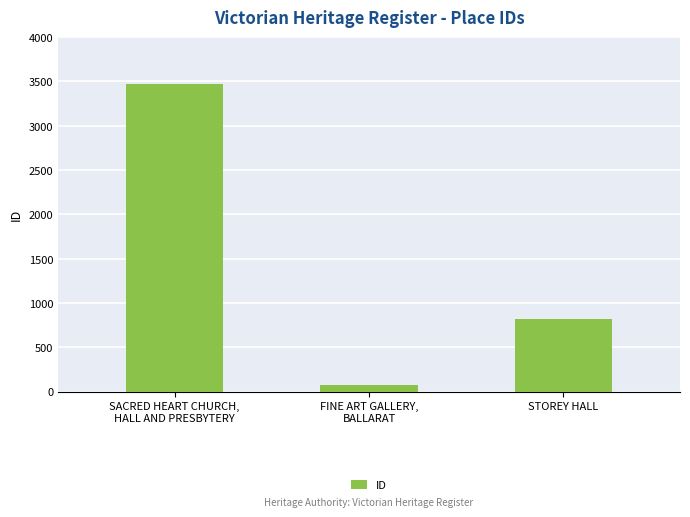

Which category has the lowest value across all series?

FINE ART GALLERY,
BALLARAT